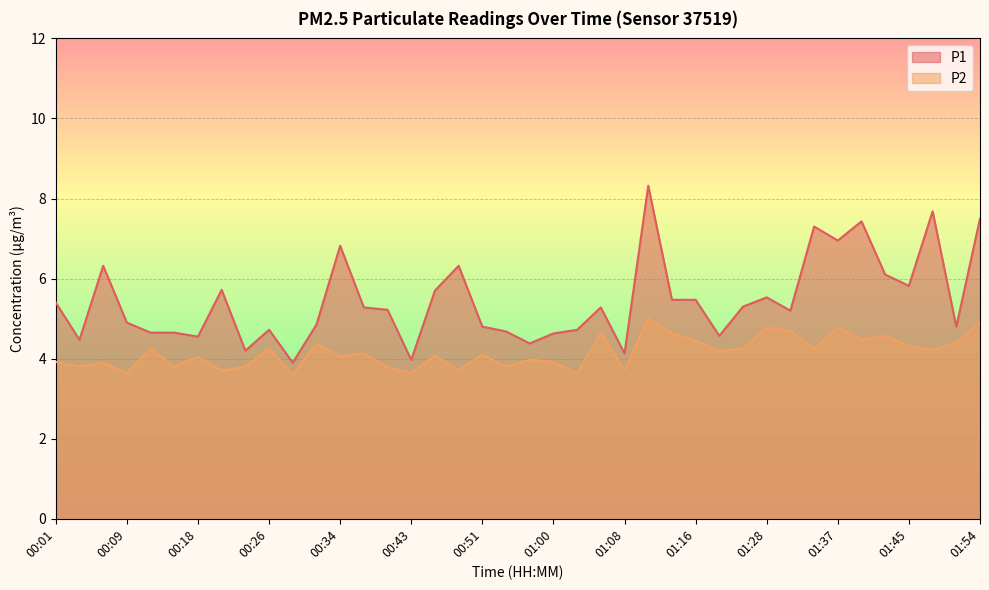

Where does the P1 series first go above 5?

00:01